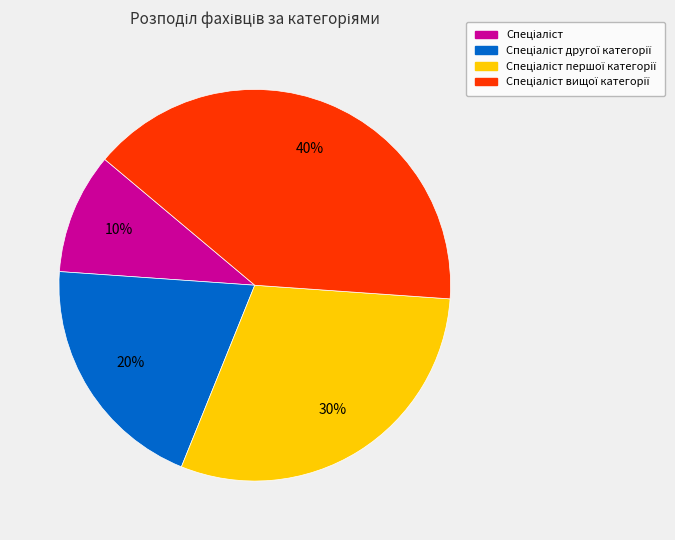

To the nearest percent, what is the difference between the largest and smallest slice percentages?

30%